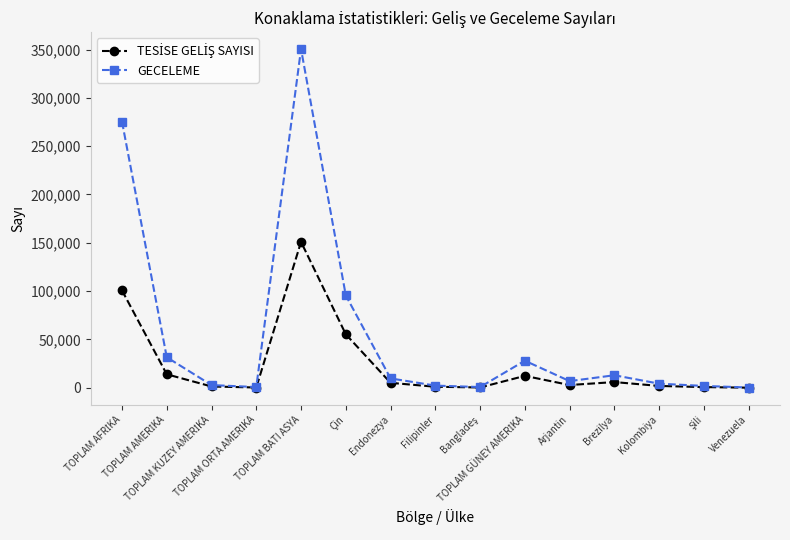

What is the difference between the maximum and minimum values in the GECELEME series?

350164